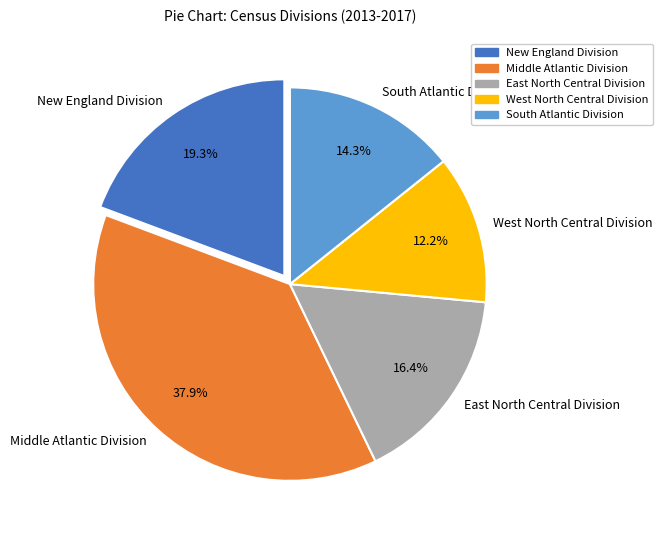

Does West North Central Division represent more than half of the total?

No